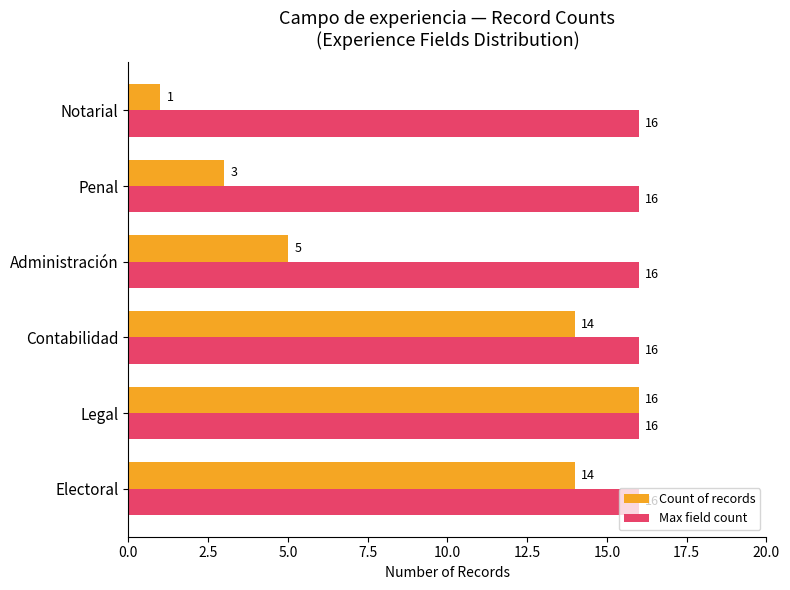

Which series has the widest spread of values?

Count of records